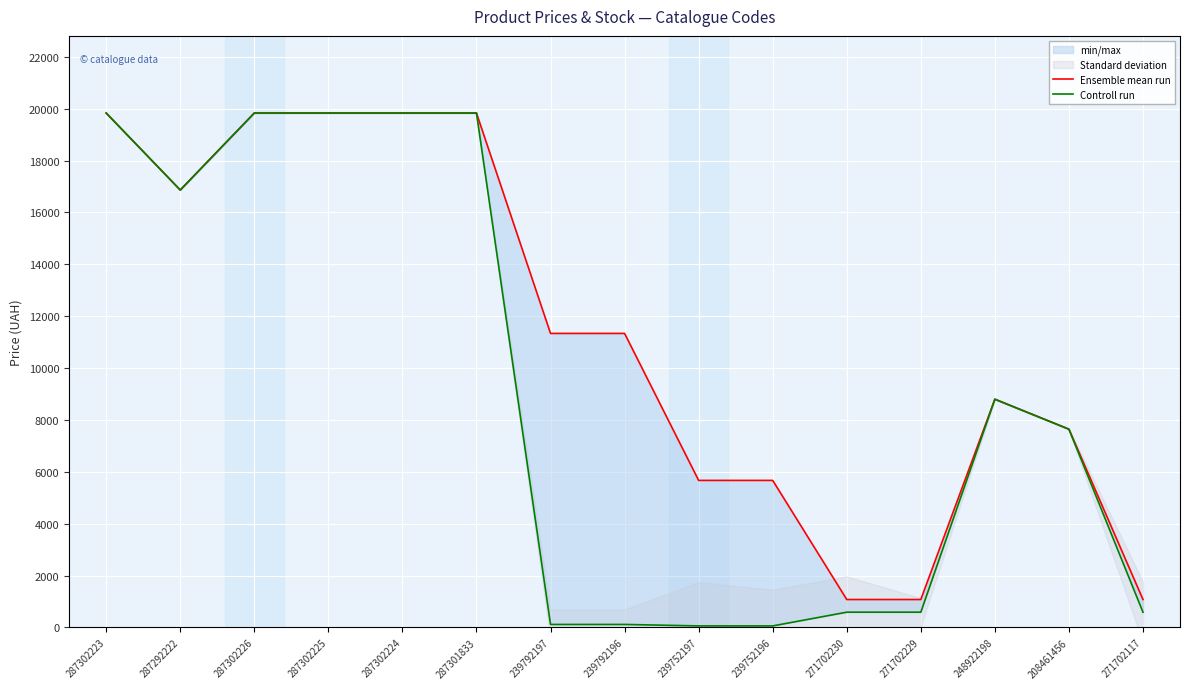

Does the chart display data point markers on the line(s)?

No